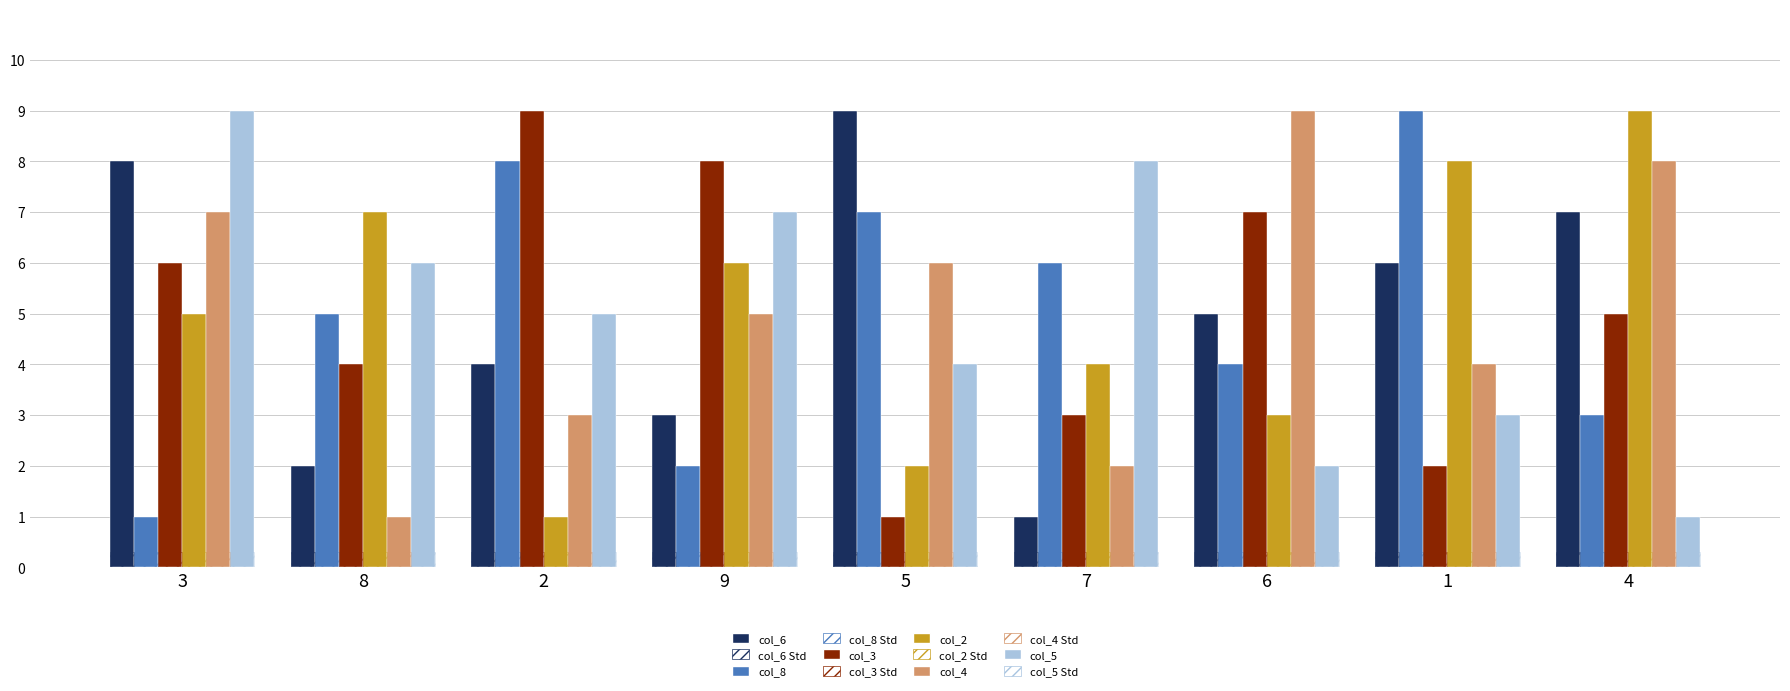

Are the bars horizontal?

No